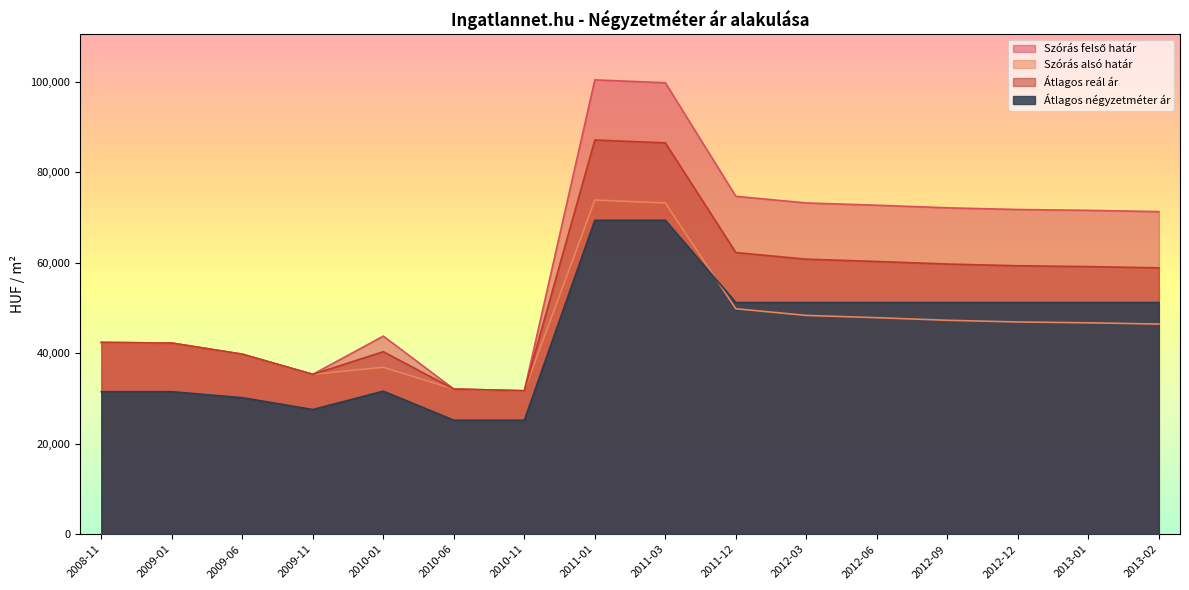

What is the difference between the highest and lowest values at 2012-09?

24856